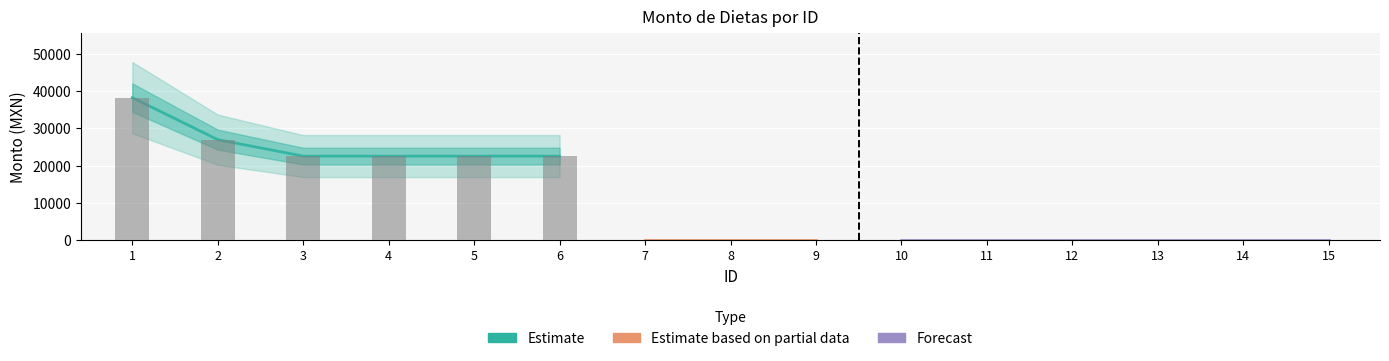

Reading left to right, extract all data points from this chart.

1=38224.5	2=26945.5	3=22536.4	4=22536.4	5=22536.4	6=22536.4	7=0.0	8=0.0	9=0.0	10=0.0	11=0.0	12=0.0	13=0.0	14=0.0	15=0.0